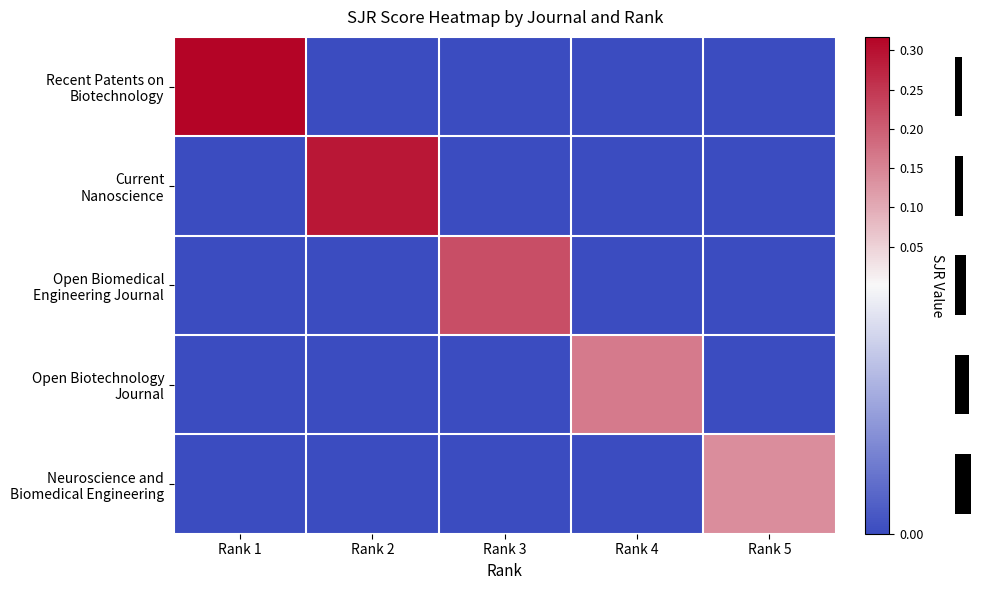

Between Rank 1 and Rank 3, which is larger?

Rank 1